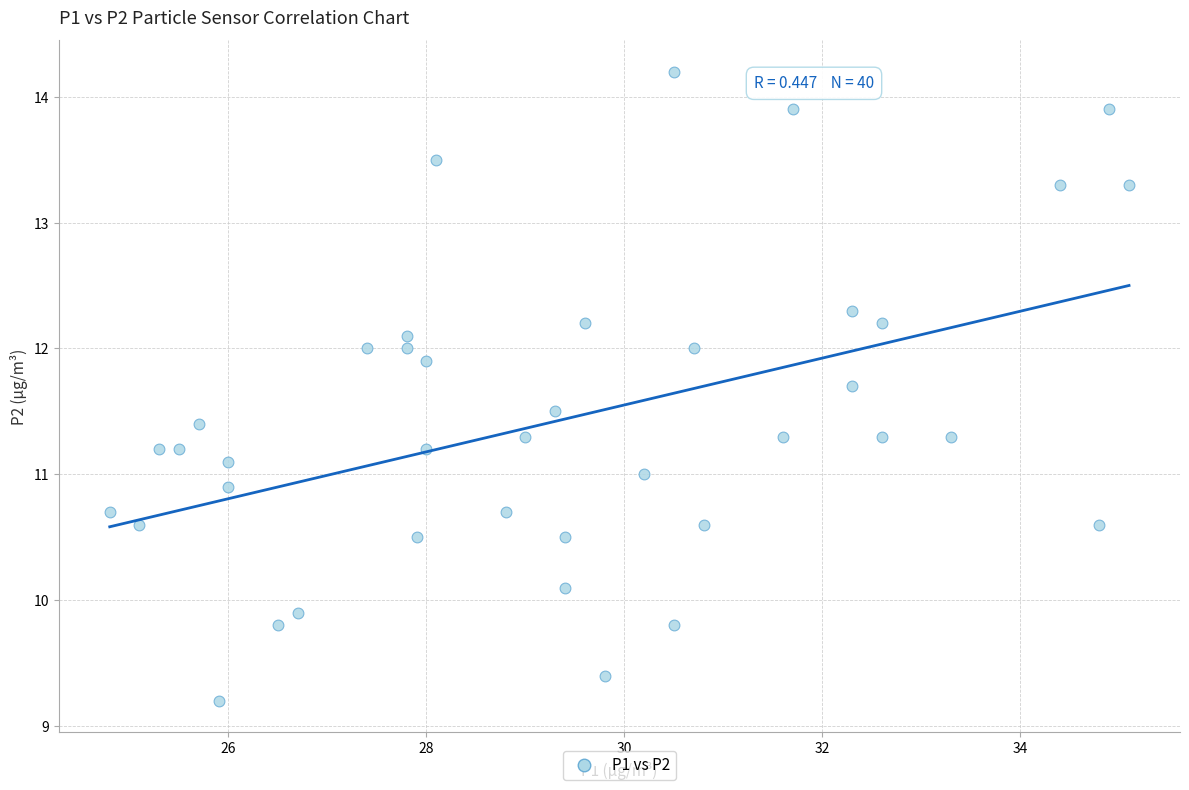

What is the range of Y values (max minus min)?

5.0